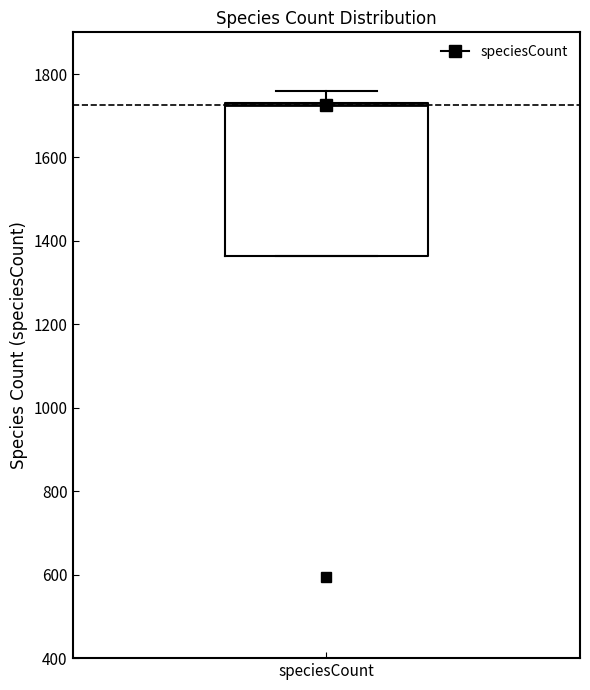

Transcribe this box plot: give where the median line is, the range the box spans, and where the two whiskers end, as read against the y-axis. The values are not printed on the chart, so give them approximately, as read against the axis.

median 1720, box 1360 to 1740, whiskers 1360 to 1760